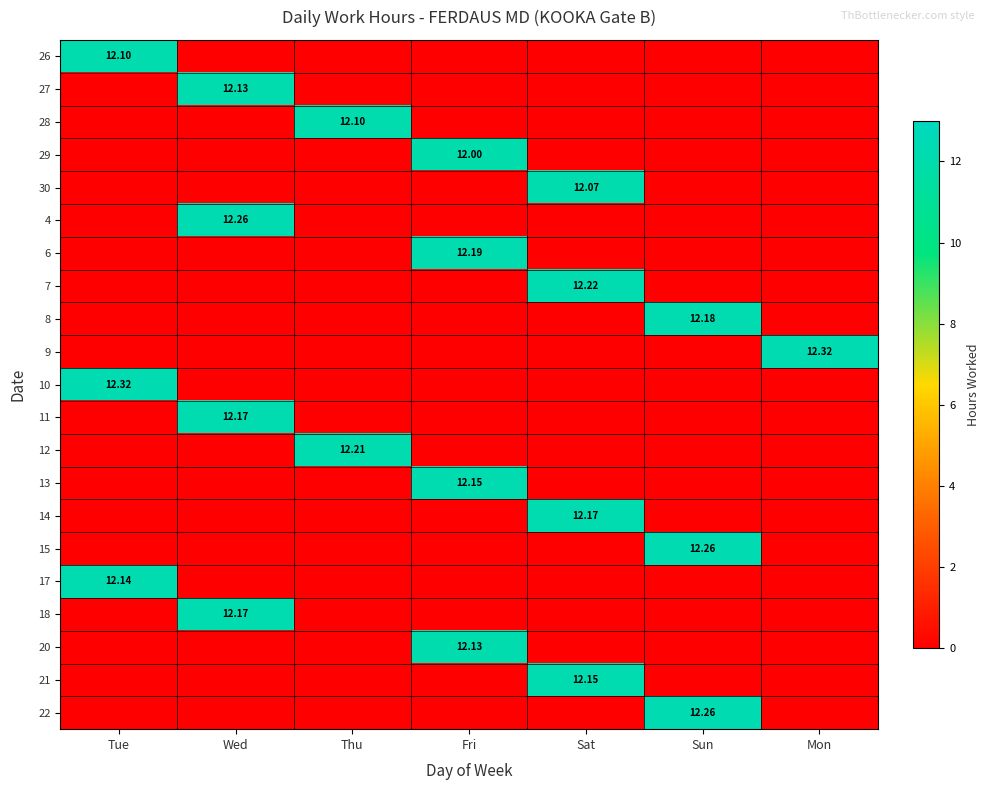

At Thu, list the series in order from smallest to largest.

26, 27, 29, 30, 4, 6, 7, 8, 9, 10, 11, 13, 14, 15, 17, 18, 20, 21, 22, 28, 12